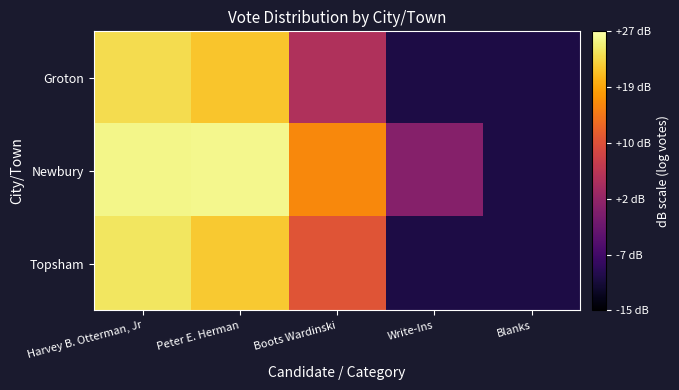

Which series changed the most between Harvey B. Otterman, Jr and Boots Wardinski?

Groton